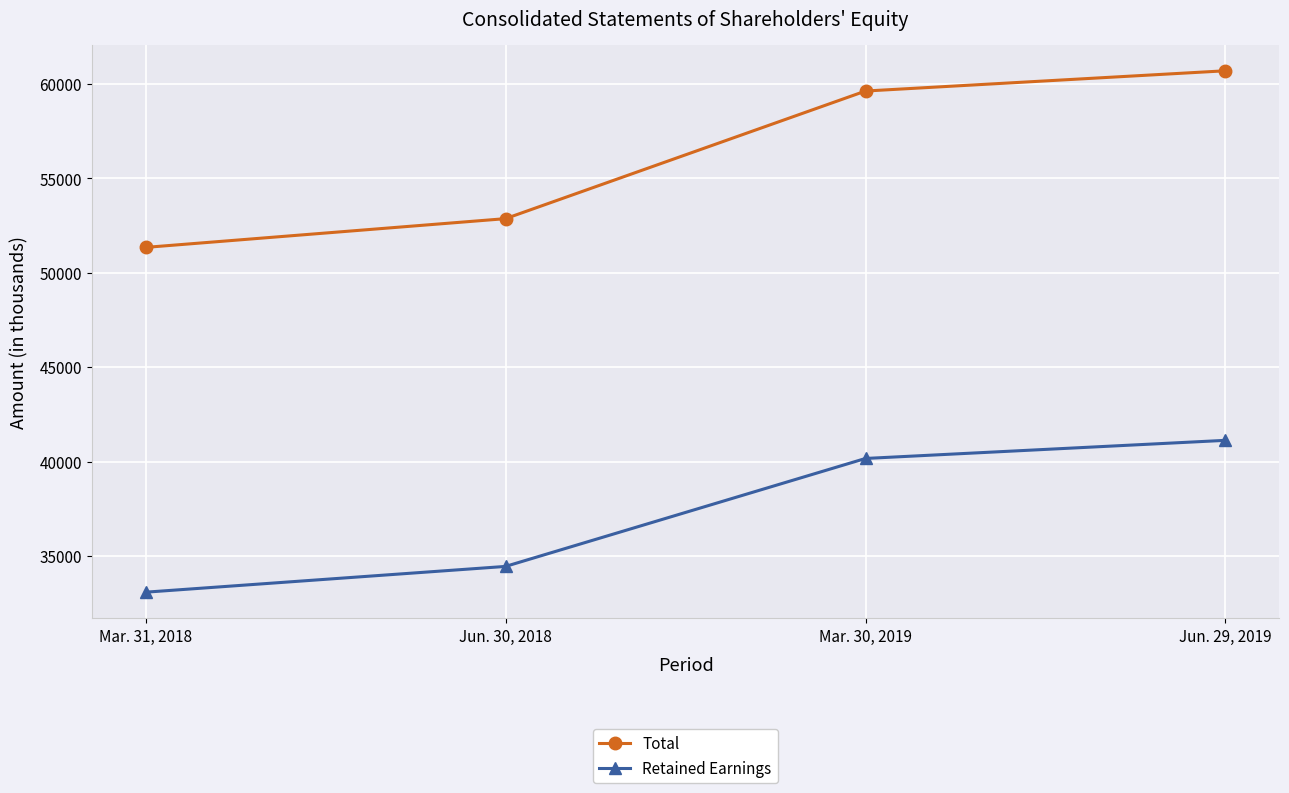

Reading right to left, transcribe all the data shown in this chart.

Total: Jun. 29, 2019=60703	Mar. 30, 2019=59630	Jun. 30, 2018=52871	Mar. 31, 2018=51348
Retained Earnings: Jun. 29, 2019=41129	Mar. 30, 2019=40169	Jun. 30, 2018=34451	Mar. 31, 2018=33086